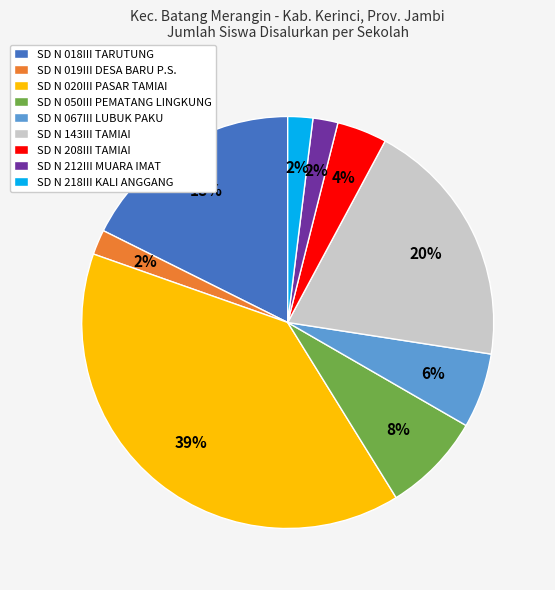

Which slice is the largest?

SD N 020III PASAR TAMIAI